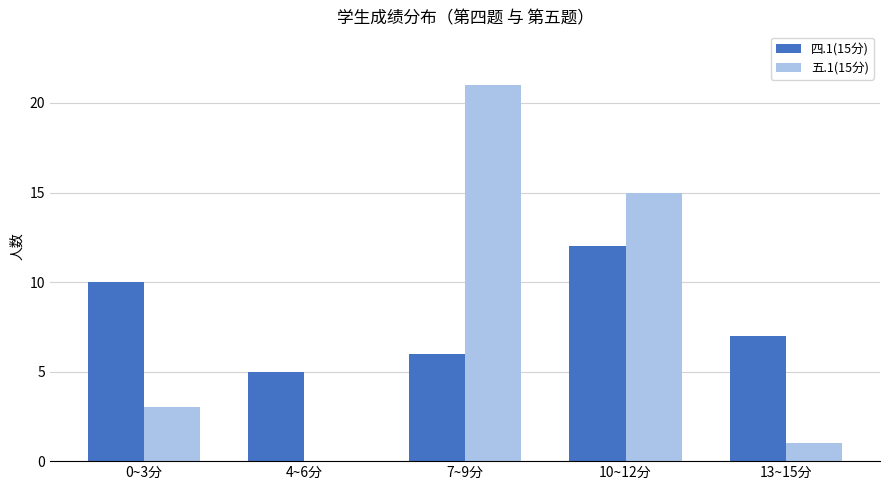

What is the average value of the 四.1(15分) series?

8